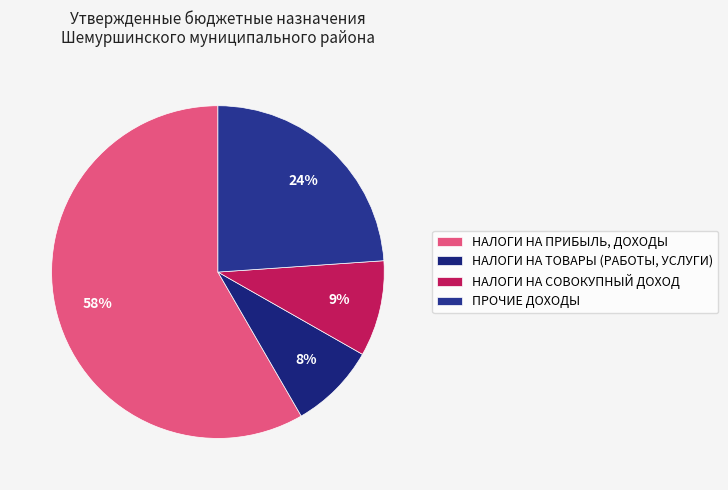

What percentage is the ПРОЧИЕ ДОХОДЫ slice, to the nearest percent?

24%